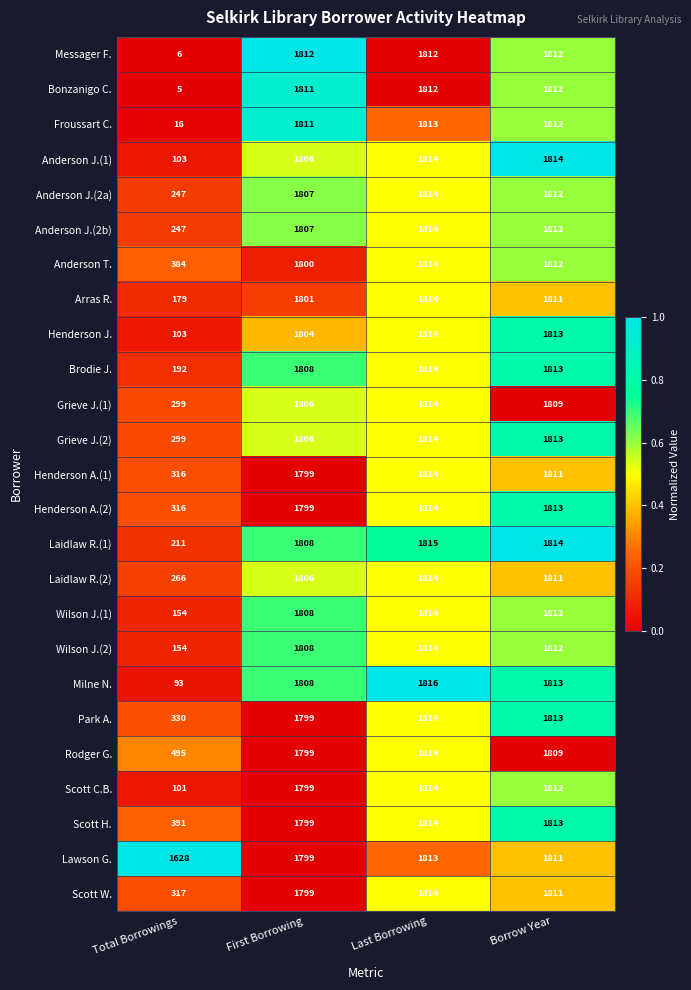

What is the difference between the highest and lowest values at First Borrowing?

13